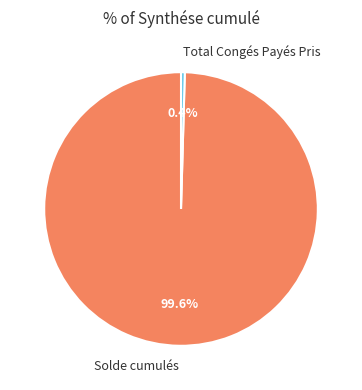

To the nearest percent, what is the difference between the largest and smallest slice percentages?

99%